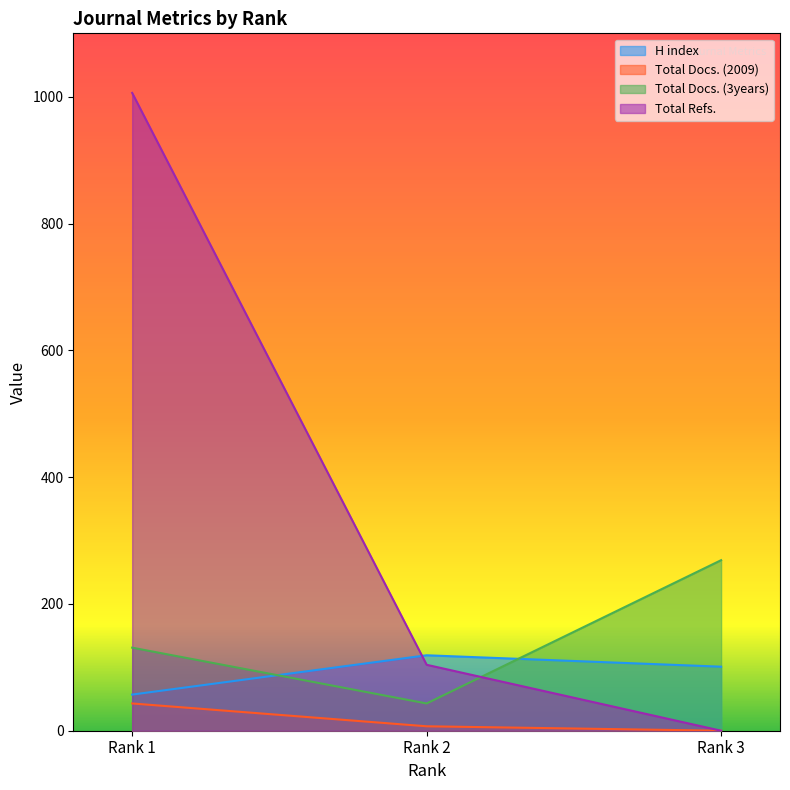

What is the difference between the Total Refs. values at Rank 1 and Rank 3?

1006